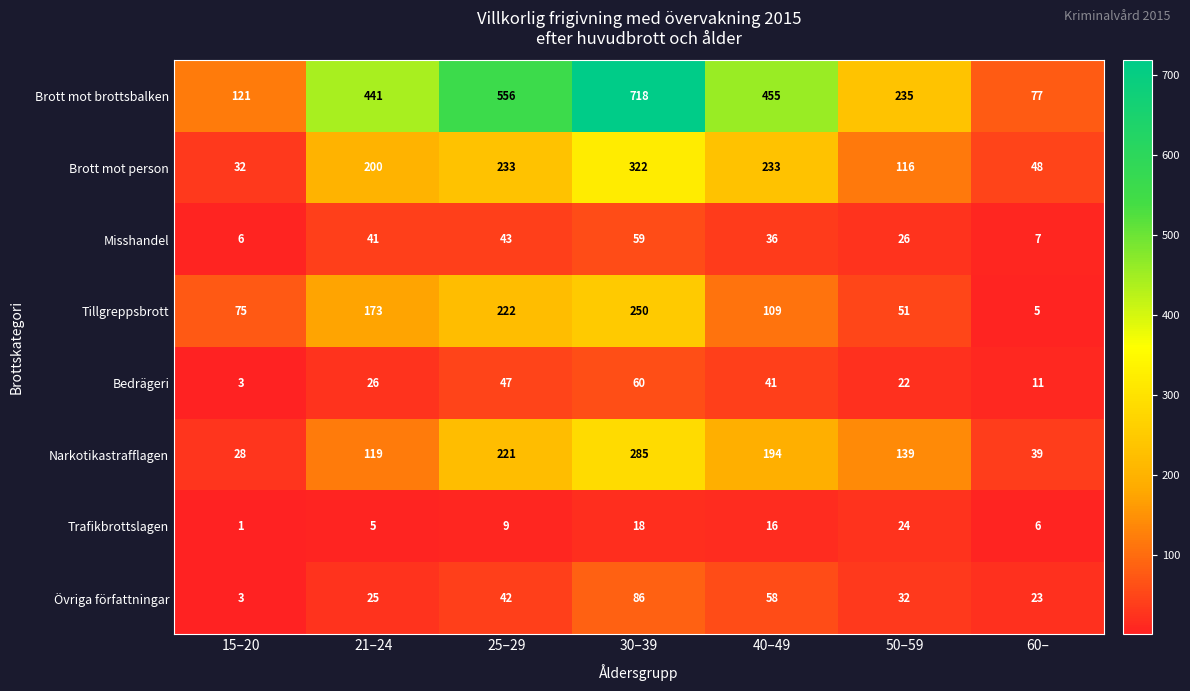

How many series are shown in this chart?

8